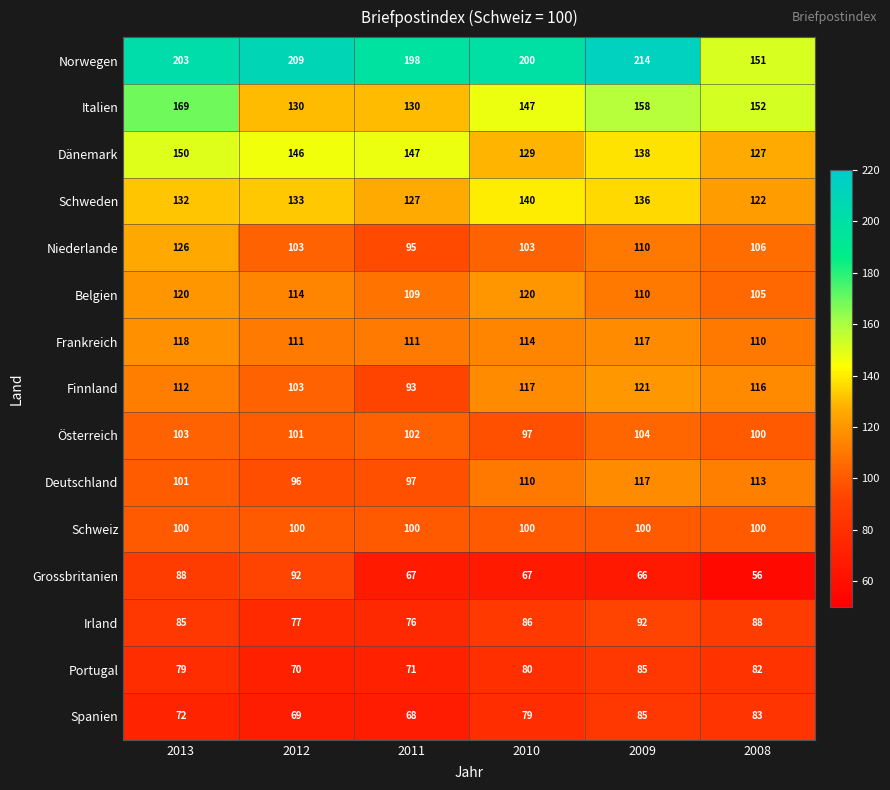

What is the sum of all Niederlande values?

643